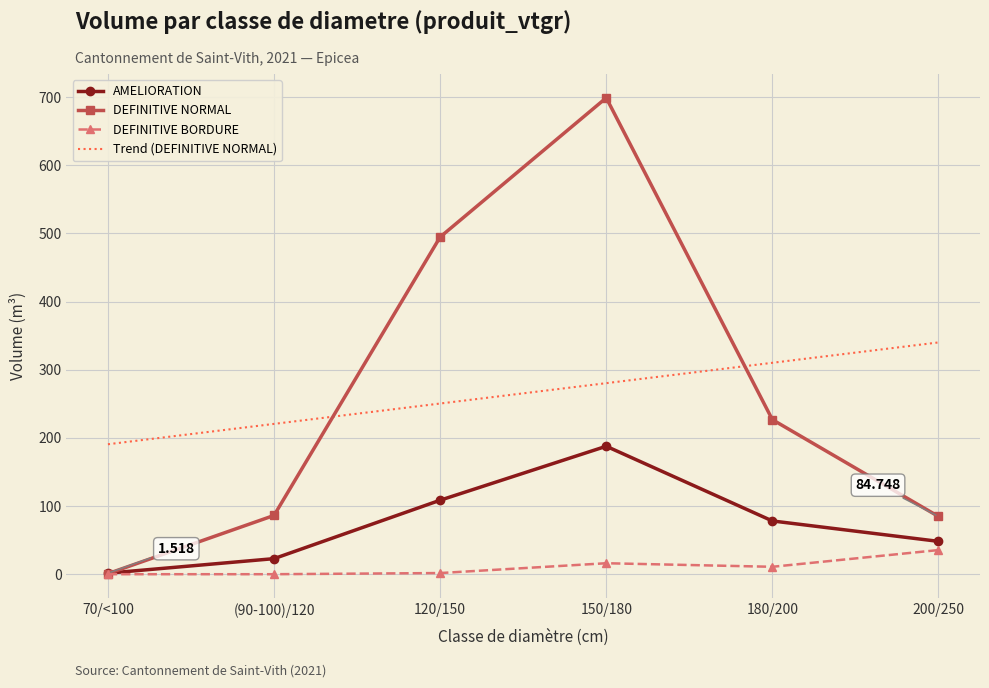

What is the sum of all DEFINITIVE NORMAL values?

1592.2